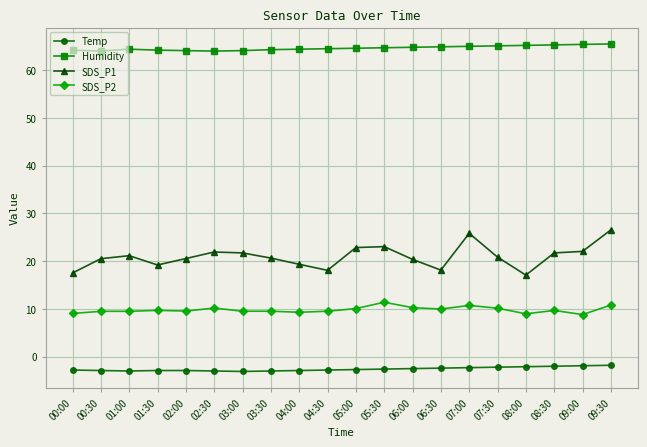

The SDS_P1 series shows 20.4 at 06:00. True or false?

True